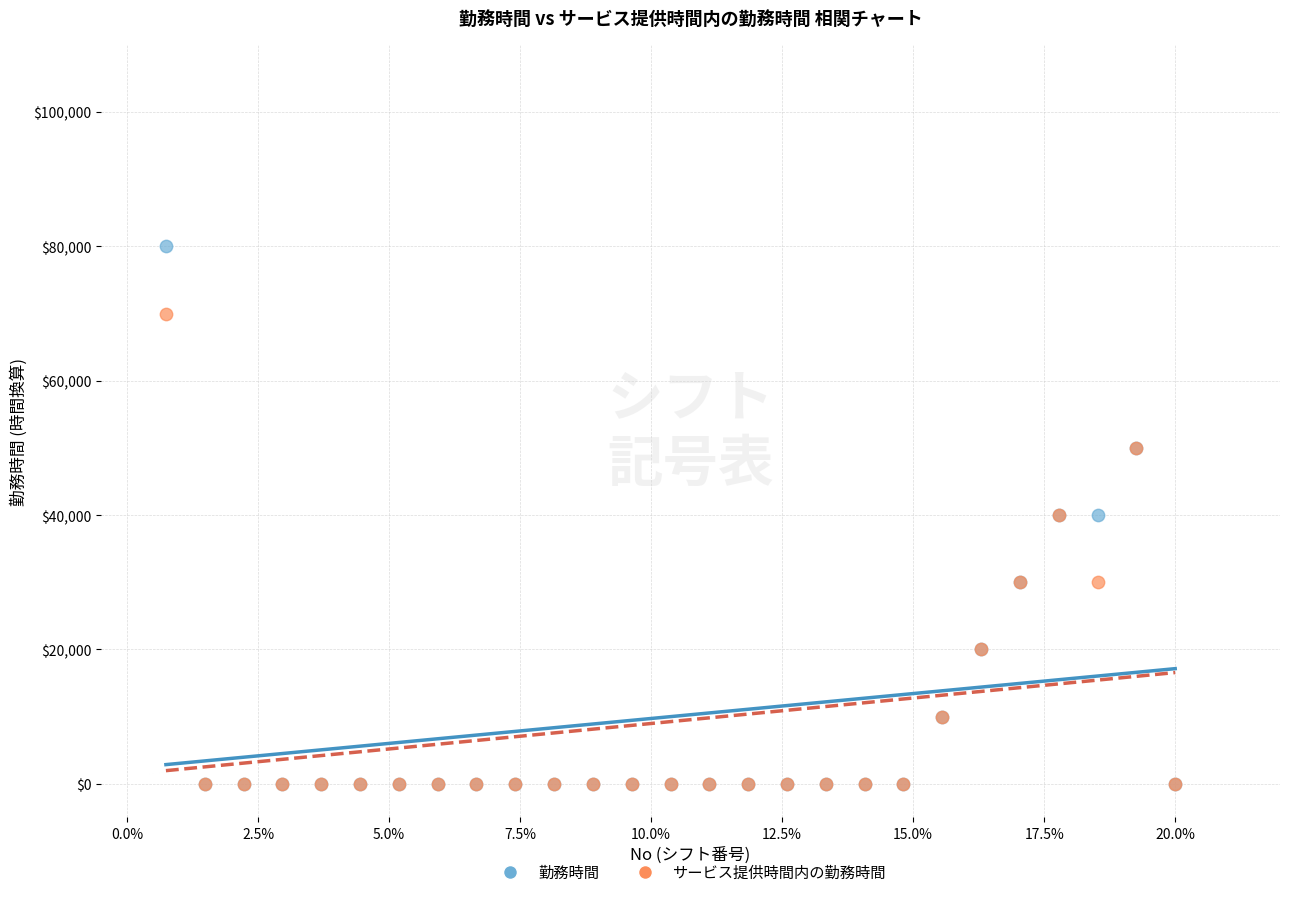

Which series has the widest spread of Y values?

勤務時間